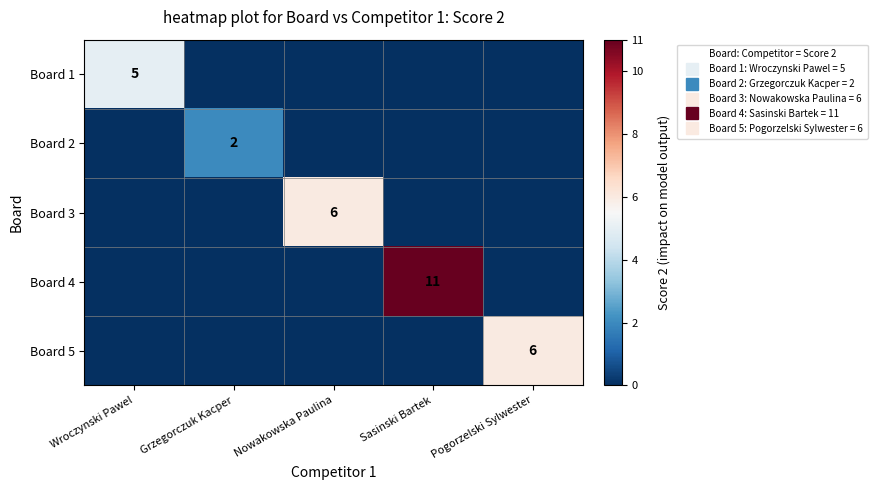

Which series has the largest range (max minus min)?

Board 4